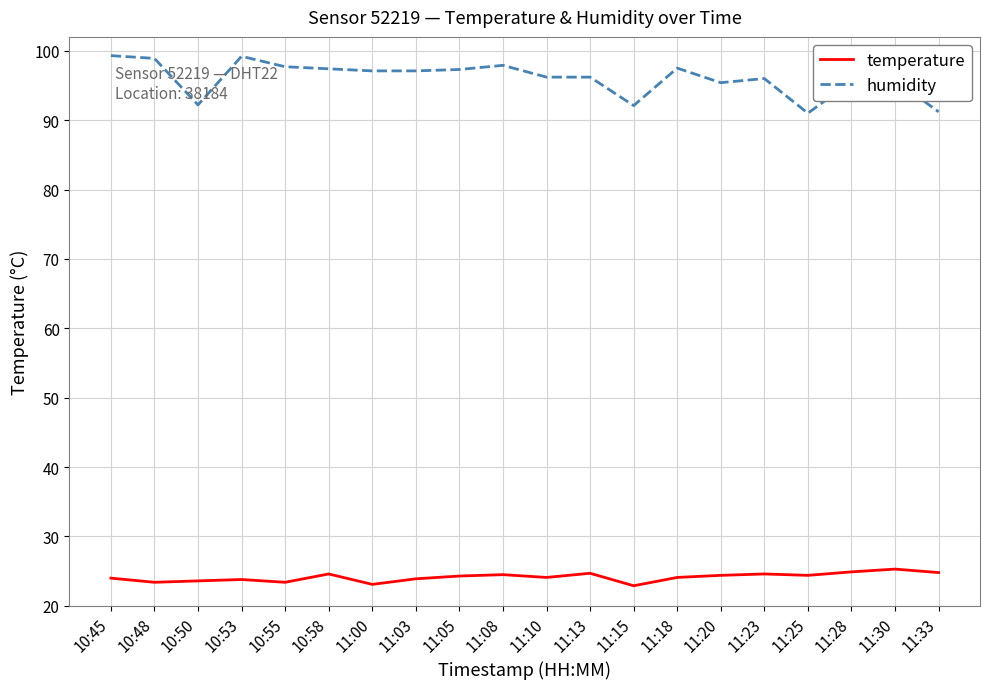

What is the greatest value displayed?

99.3